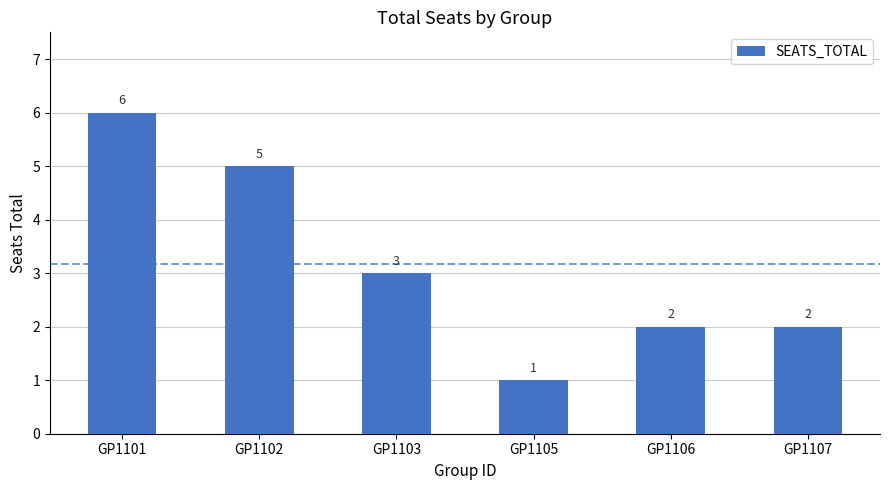

What is the change in value from GP1102 to GP1105?

-4